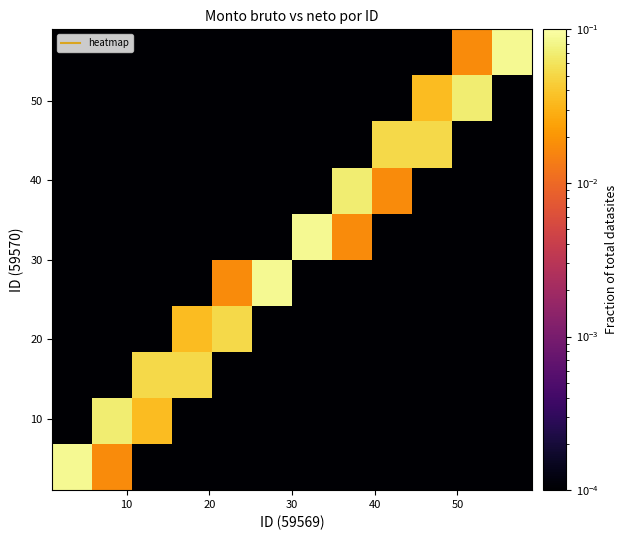

At how many categories does at least one series exceed 0?

12